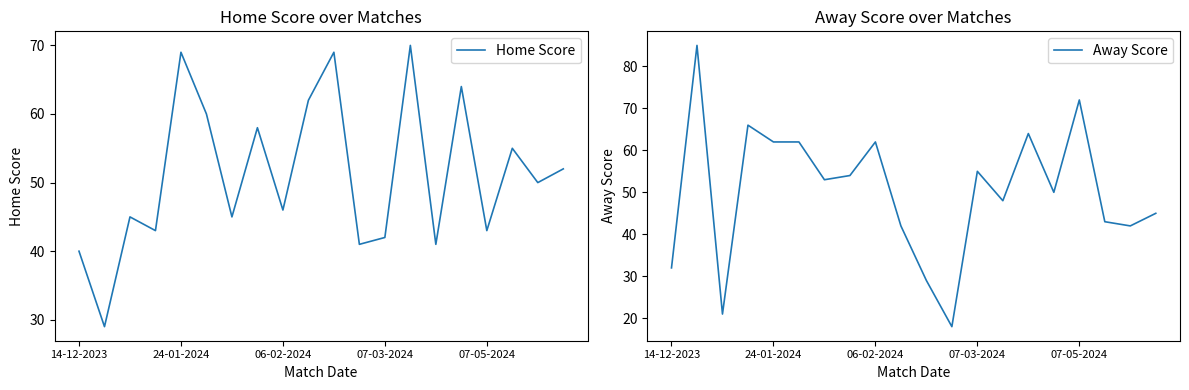

Reading left to right, transcribe all the data shown in this chart.

Home Score: 40	29	45	43	69	60	45	58	46	62	69	41	42	70	41	64	43	55	50	52
Away Score: 32	85	21	66	62	62	53	54	62	42	29	18	55	48	64	50	72	43	42	45